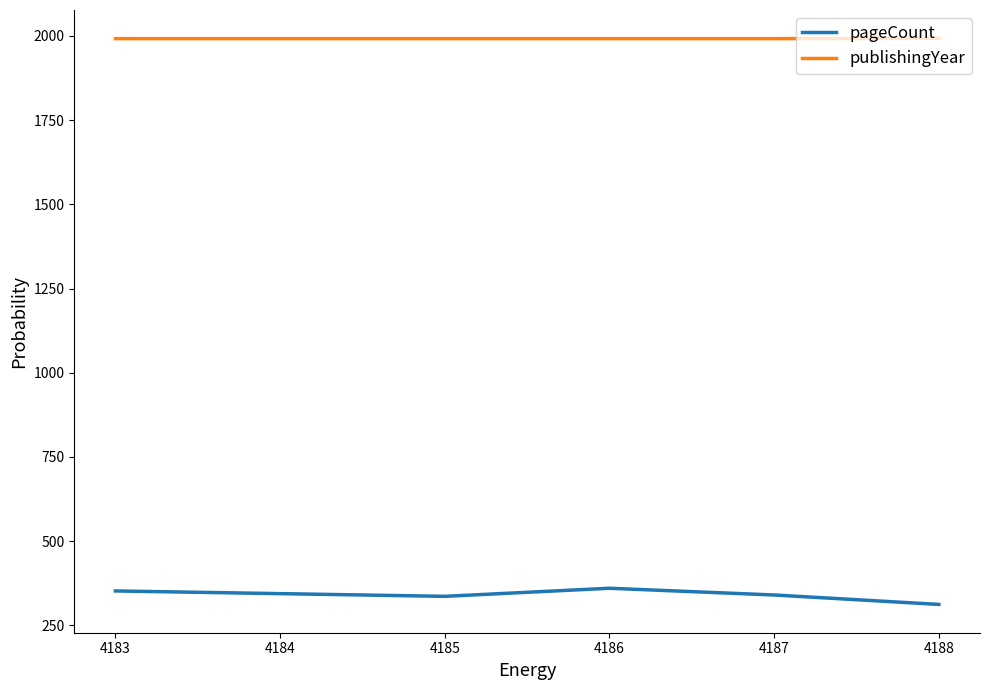

True or false: publishingYear has more than 2 interior local peaks.

False